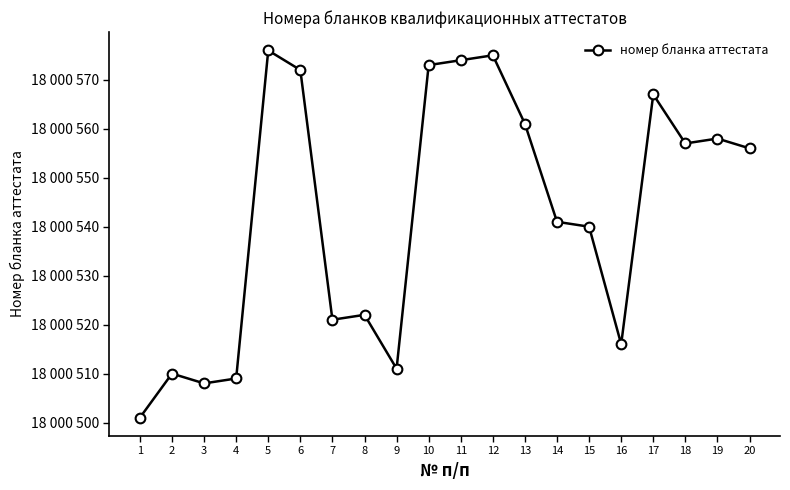

Does the chart have visible grid lines?

No